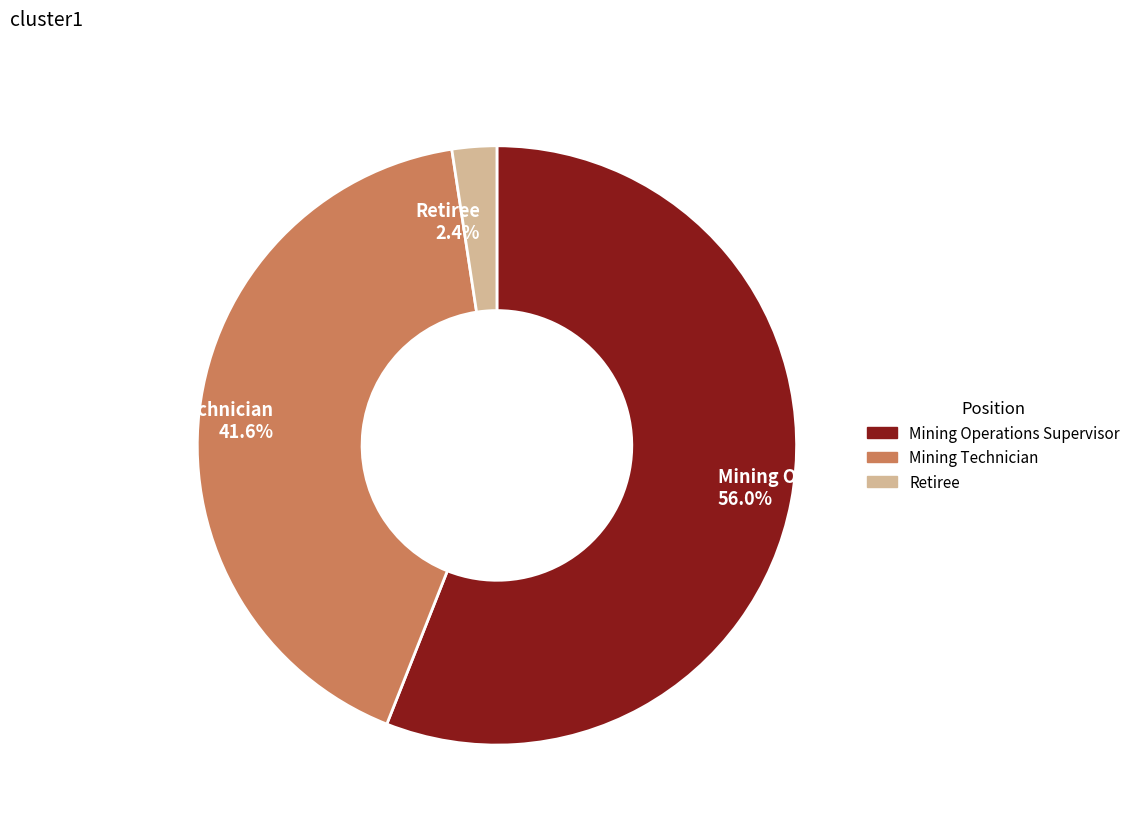

What is the smallest slice in the pie chart?

Retiree